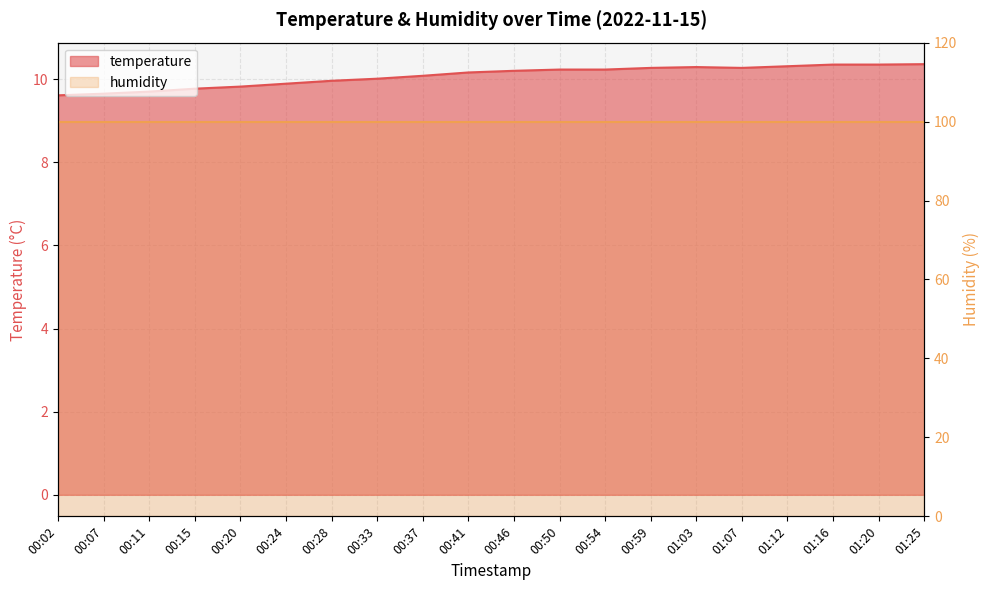

The chart shows a value of 5.5 at 00:24. True or false?

False